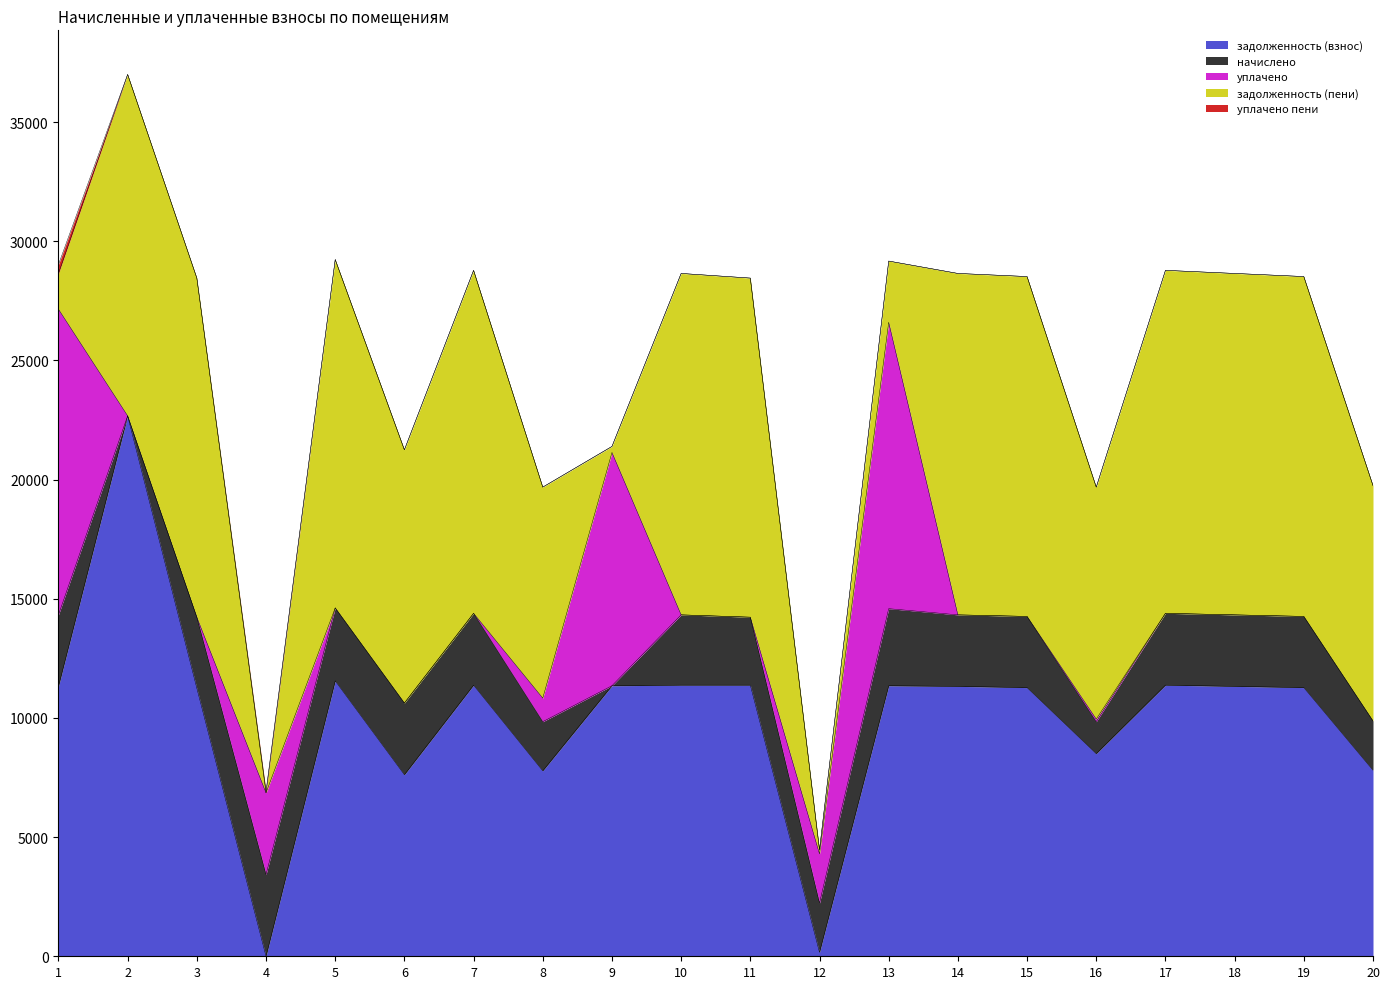

At which category does the chart reach its minimum across all series?

2